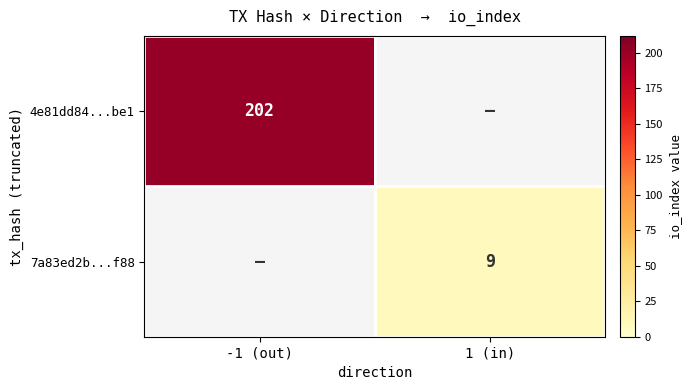

How many data points does each series have?

2